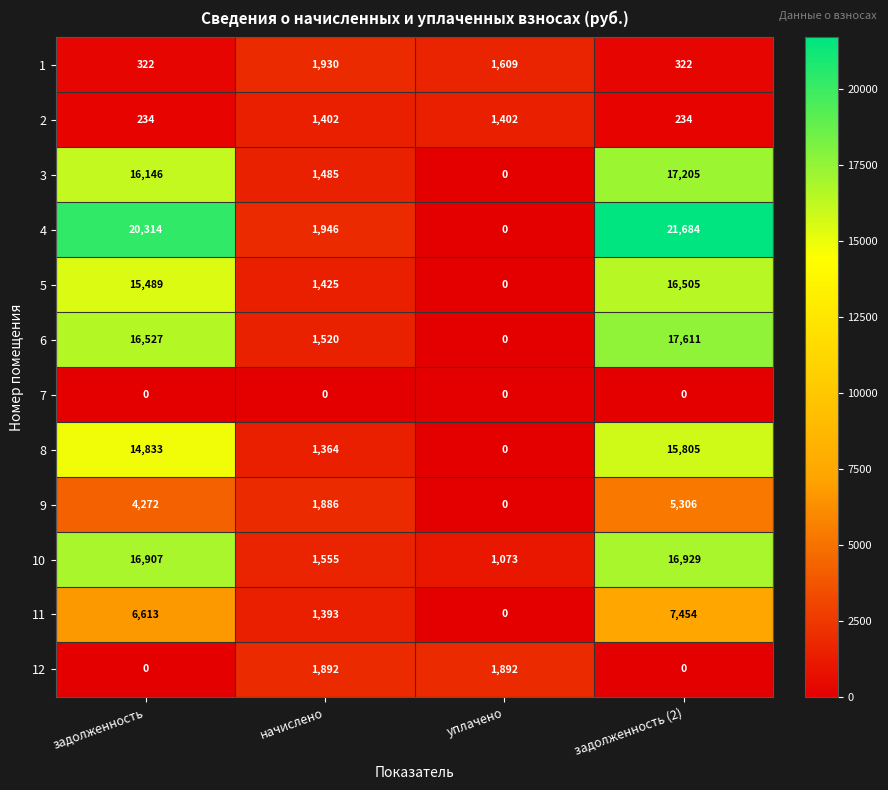

Rank the series at начислено from lowest to highest value.

7, 8, 11, 2, 5, 3, 6, 10, 9, 12, 1, 4